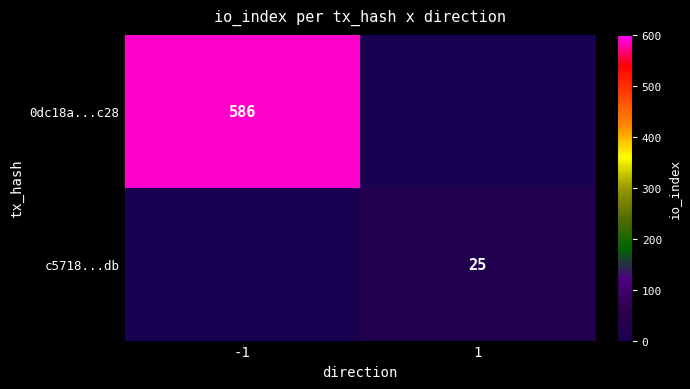

True or false: 0dc18a...c28 has a value of 586 at -1.

True